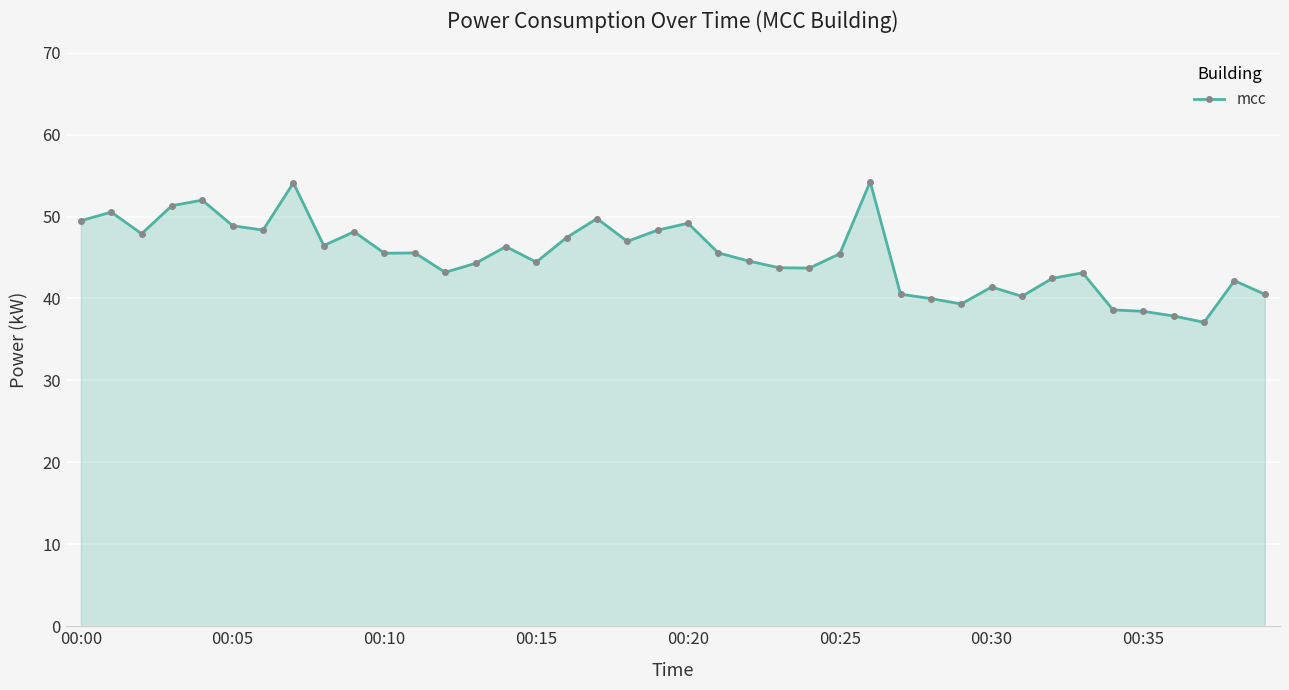

What is the maximum value shown in the chart?

54.2